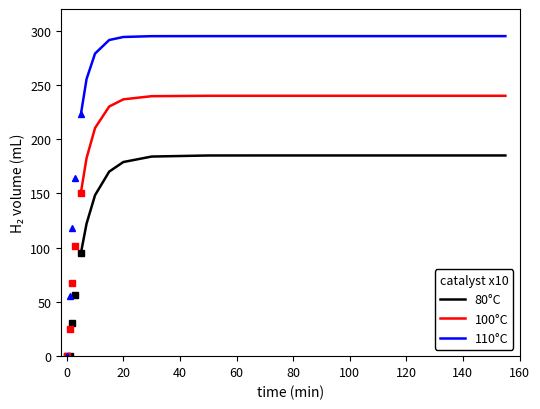

Reading left to right, transcribe all the data shown in this chart.

80°C: 95.0	122.2	148.4	170.1	178.9	184.0	185.0	185.0	185.0	185.0	185.0
100°C: 150.8	182.6	210.3	230.1	236.7	239.6	240.0	240.0	240.0	240.0	240.0
110°C: 223.0	255.5	278.9	291.4	294.2	295.0	295.0	295.0	295.0	295.0	295.0